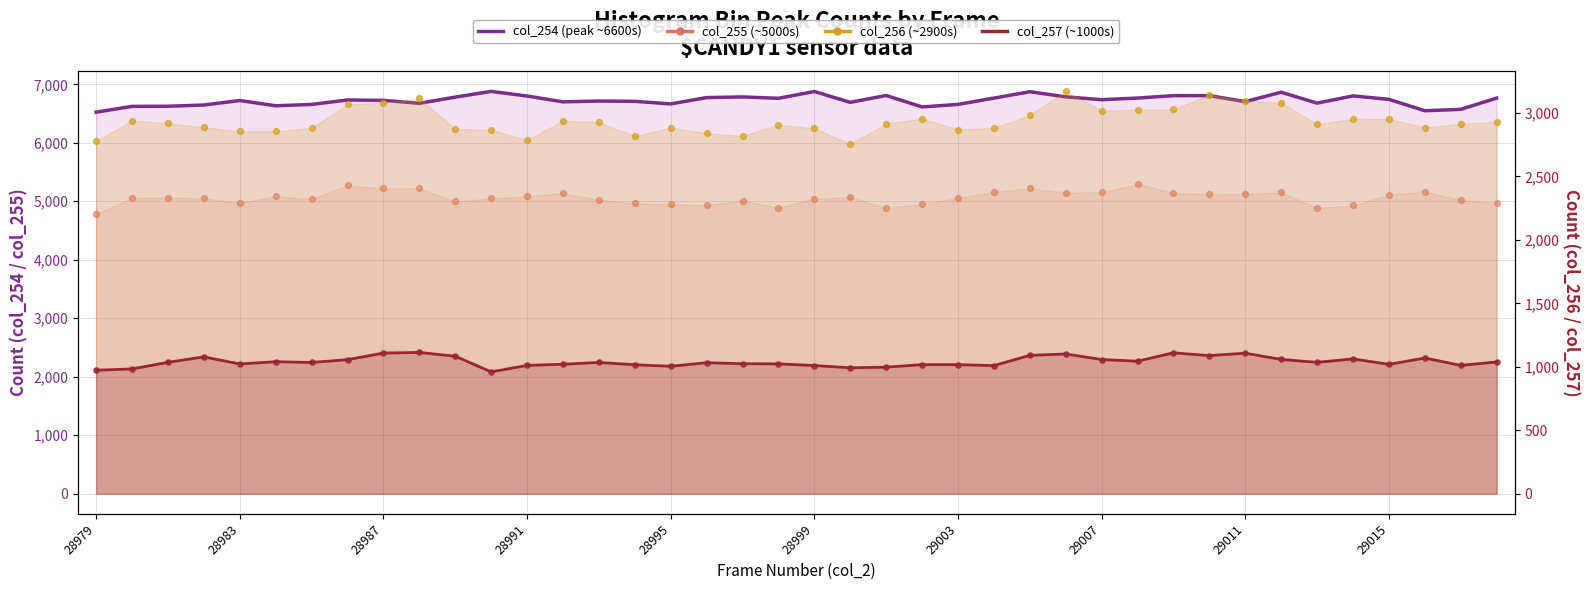

At how many categories does at least one series exceed 978?

40